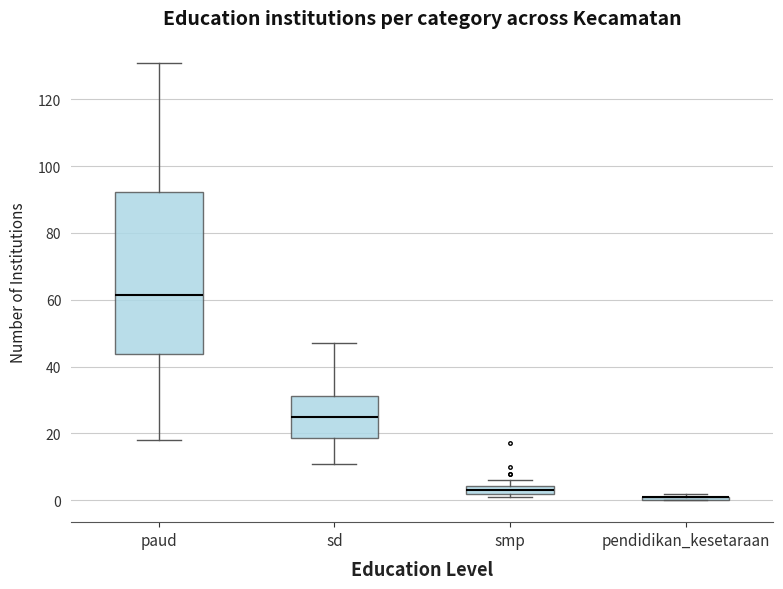

Where does the lower whisker of the box for sd end on the y-axis? The values are not printed on the chart, so give them approximately, as read against the axis.

12